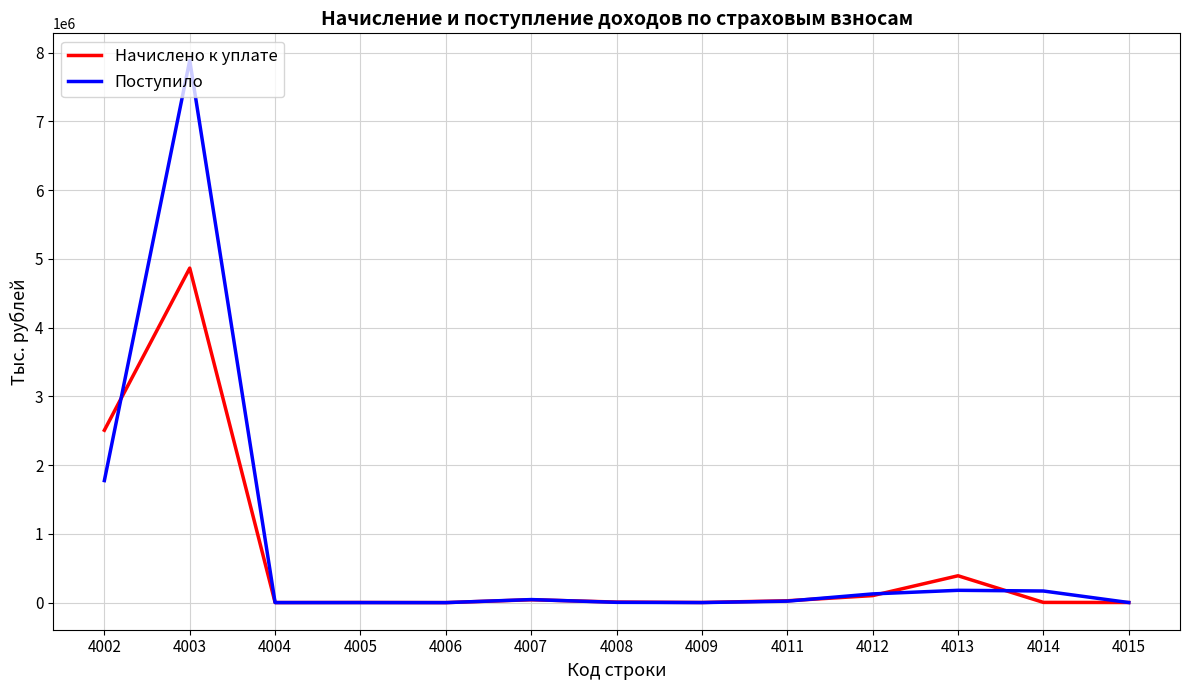

At which category is the sum across all series the highest?

4003